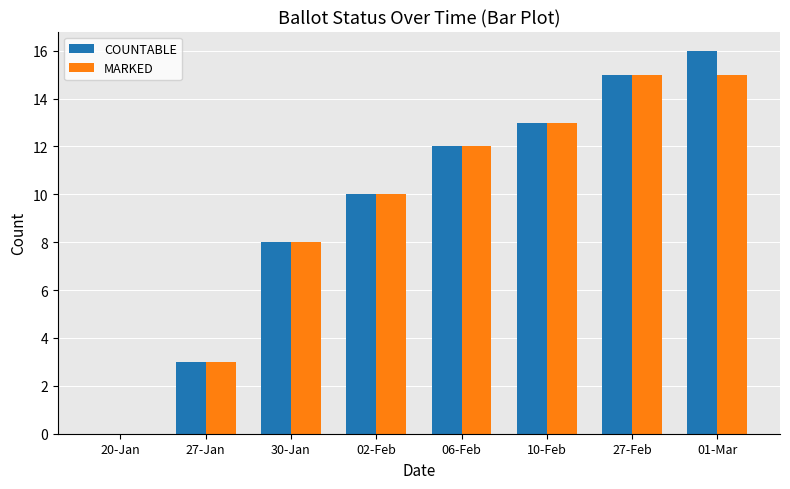

What is the sum of the COUNTABLE values at 06-Feb and 27-Jan?

15